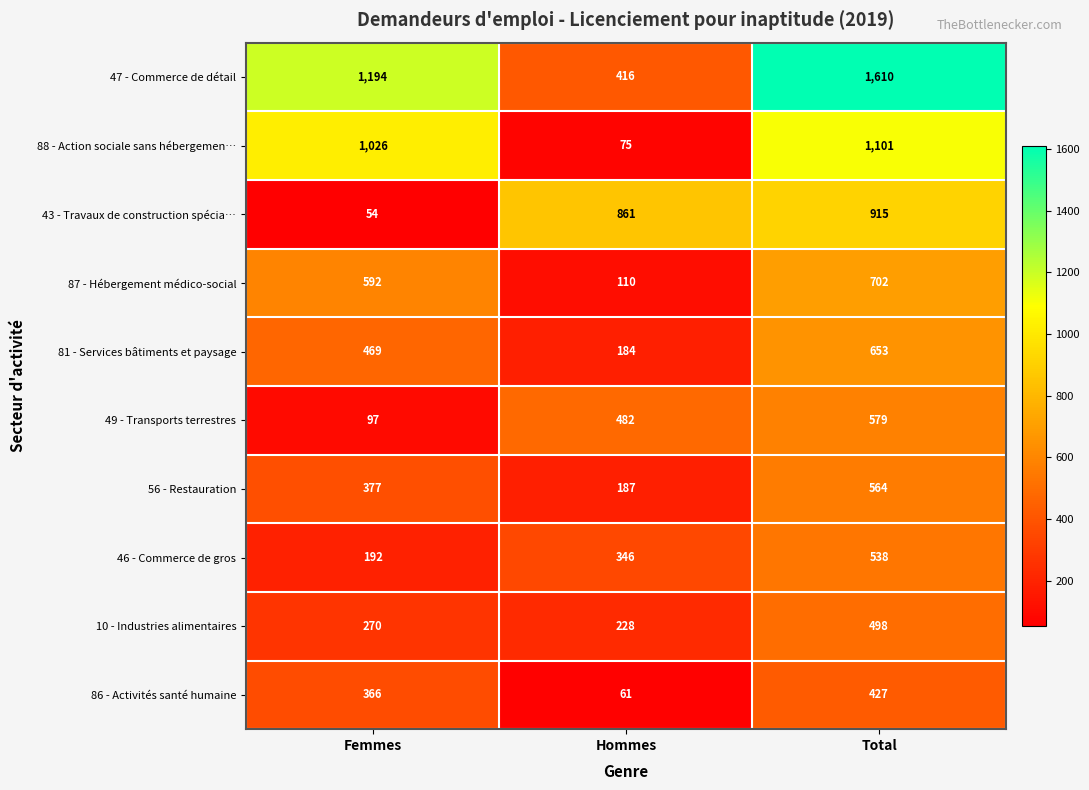

Count the 47 - Commerce de détail values in the range 416 to 1610.

3